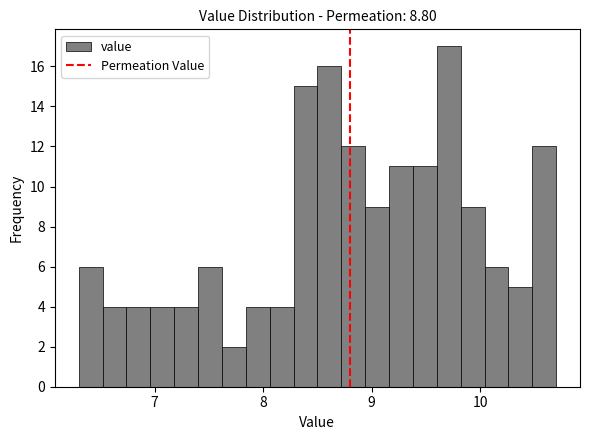

Around what value on the x-axis is the tallest bar? Give the approximate position of its centre, as read against the axis.

9.7